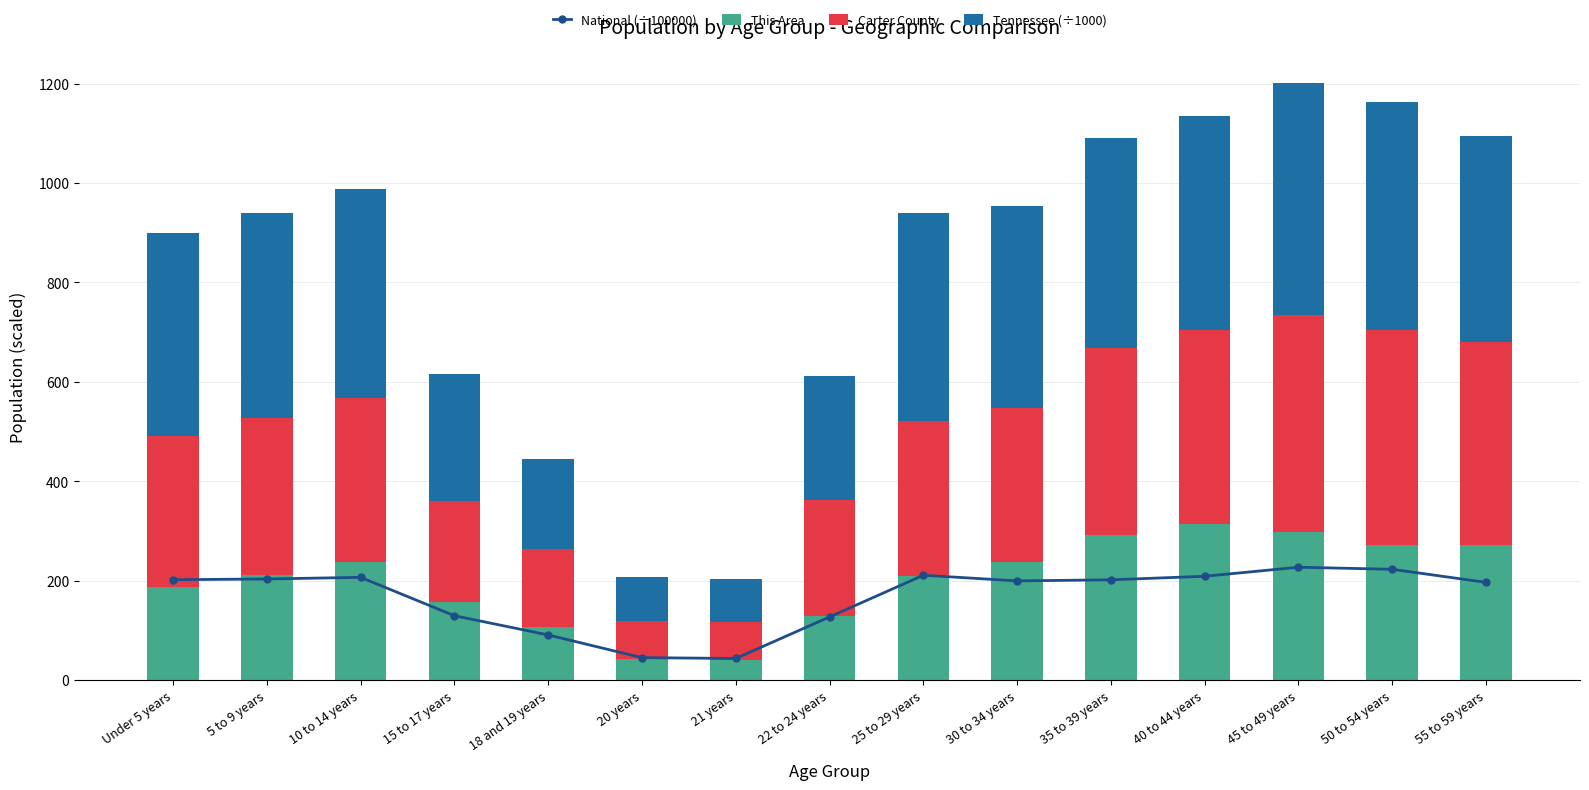

Reading right to left, transcribe all the data shown in this chart.

National (÷100000): 55 to 59 years=196.6	50 to 54 years=223.0	45 to 49 years=227.1	40 to 44 years=208.9	35 to 39 years=201.8	30 to 34 years=199.6	25 to 29 years=211.0	22 to 24 years=127.1	21 years=43.5	20 years=45.2	18 and 19 years=90.9	15 to 17 years=129.5	10 to 14 years=206.8	5 to 9 years=203.5	Under 5 years=202.0
This Area: 55 to 59 years=272.0	50 to 54 years=272.0	45 to 49 years=299.0	40 to 44 years=314.0	35 to 39 years=292.0	30 to 34 years=237.0	25 to 29 years=210.0	22 to 24 years=129.0	21 years=40.0	20 years=42.0	18 and 19 years=106.0	15 to 17 years=157.0	10 to 14 years=237.0	5 to 9 years=212.0	Under 5 years=187.0
Carter County: 55 to 59 years=407.5	50 to 54 years=432.0	45 to 49 years=435.5	40 to 44 years=391.2	35 to 39 years=375.6	30 to 34 years=310.3	25 to 29 years=311.8	22 to 24 years=232.4	21 years=77.3	20 years=76.5	18 and 19 years=158.3	15 to 17 years=202.6	10 to 14 years=331.2	5 to 9 years=315.3	Under 5 years=304.1
Tennessee (÷1000): 55 to 59 years=415.0	50 to 54 years=459.3	45 to 49 years=467.1	40 to 44 years=430.5	35 to 39 years=423.6	30 to 34 years=406.3	25 to 29 years=417.7	22 to 24 years=250.5	21 years=86.4	20 years=89.4	18 and 19 years=180.1	15 to 17 years=257.1	10 to 14 years=418.9	5 to 9 years=412.2	Under 5 years=407.8